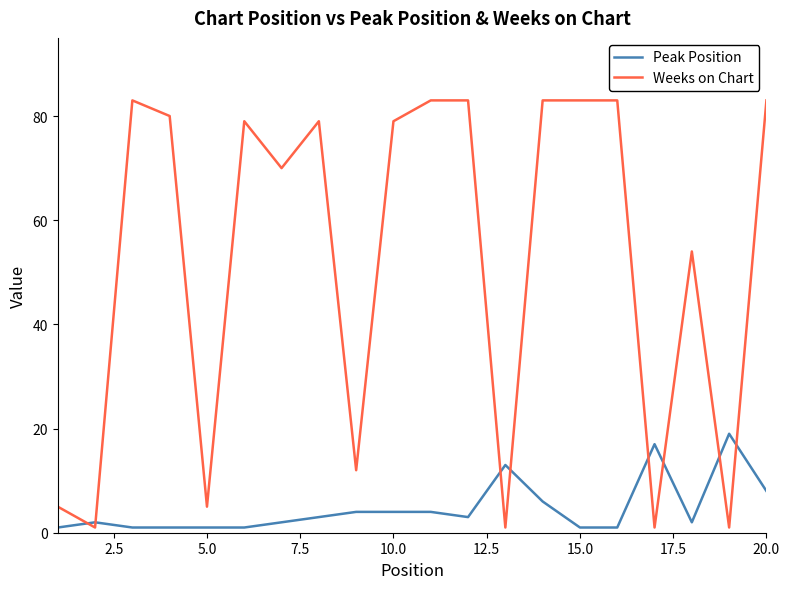

Does the chart have visible grid lines?

No